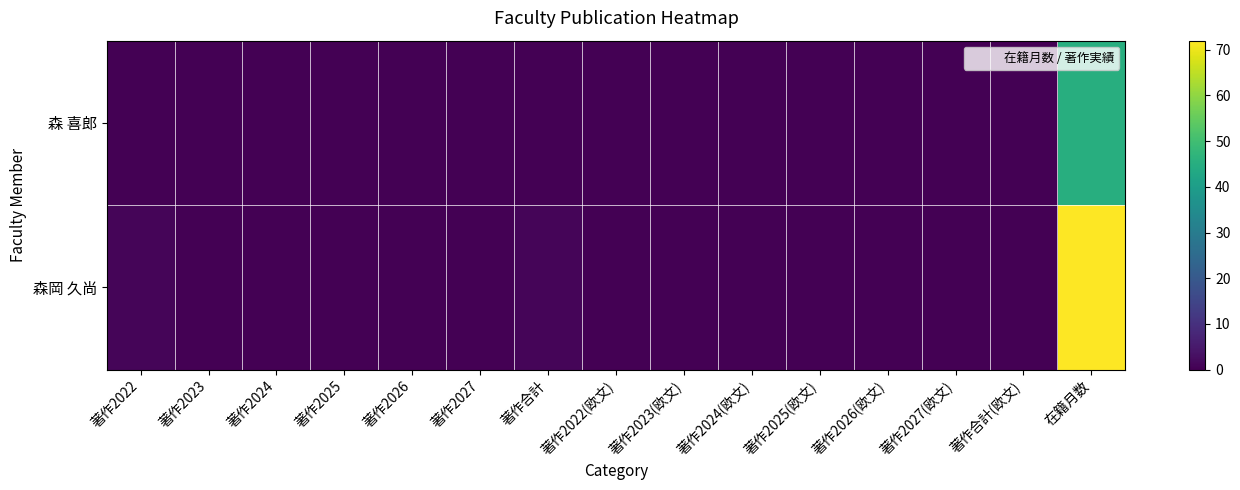

Which series changed the most between 著作2026 and 著作2023(欧文)?

森 喜郎